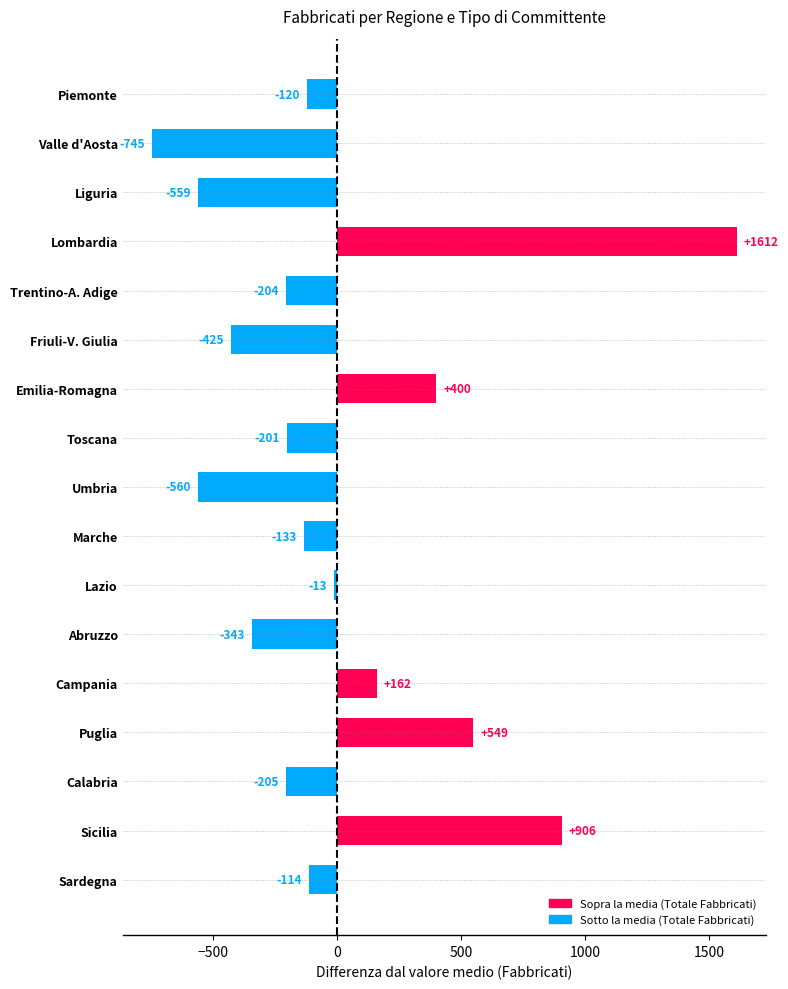

List the labels in order of value, largest first.

Lombardia, Sicilia, Puglia, Emilia-Romagna, Campania, Lazio, Sardegna, Piemonte, Marche, Toscana, Trentino-A. Adige, Calabria, Abruzzo, Friuli-V. Giulia, Liguria, Umbria, Valle d'Aosta